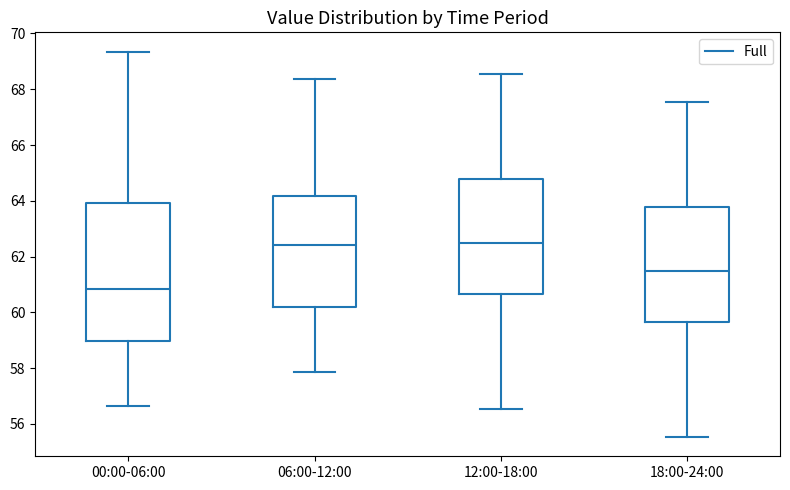

Reading left to right, read every box against the y-axis: the position of its median line, the range the box covers, and the ends of its whiskers. The values are not printed on the chart, so give them approximately, as read against the axis.

00:00-06:00: median 60.8, box 59.0 to 64.0, whiskers 56.6 to 69.4
06:00-12:00: median 62.4, box 60.2 to 64.2, whiskers 57.8 to 68.4
12:00-18:00: median 62.4, box 60.6 to 64.8, whiskers 56.6 to 68.6
18:00-24:00: median 61.4, box 59.6 to 63.8, whiskers 55.6 to 67.6